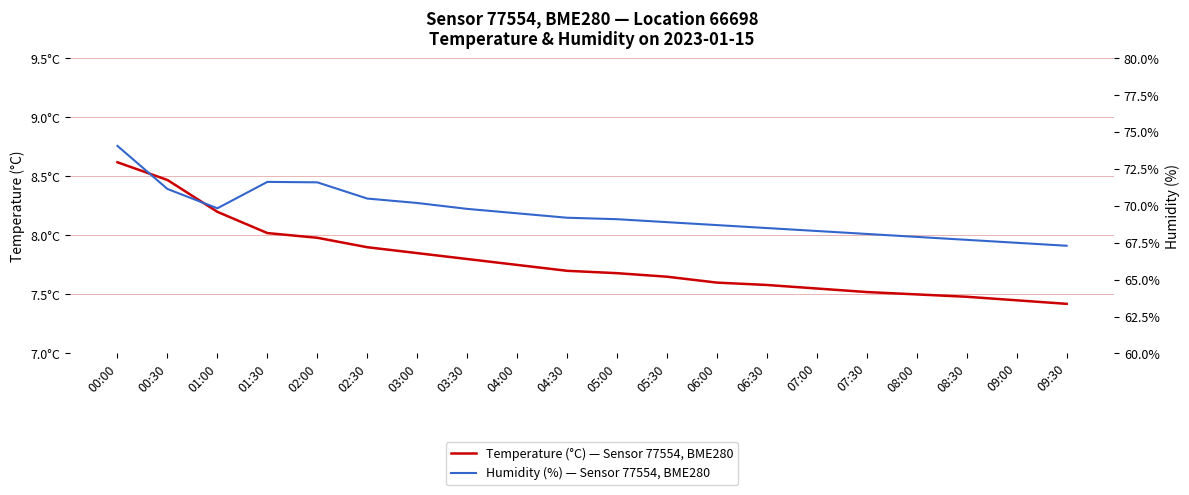

At how many categories does at least one series exceed 72?

1